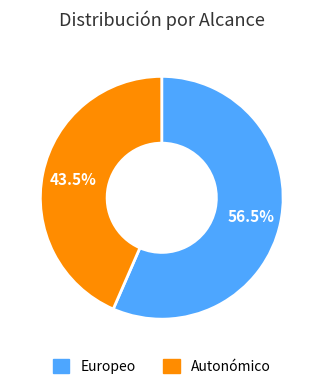

Does Europeo represent more than half of the total?

Yes